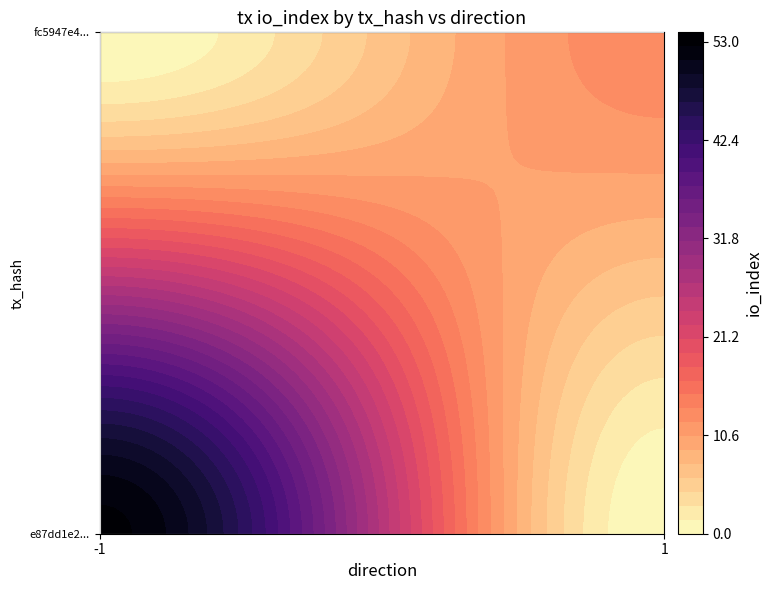

What is the difference between the highest and lowest values at direction?

2